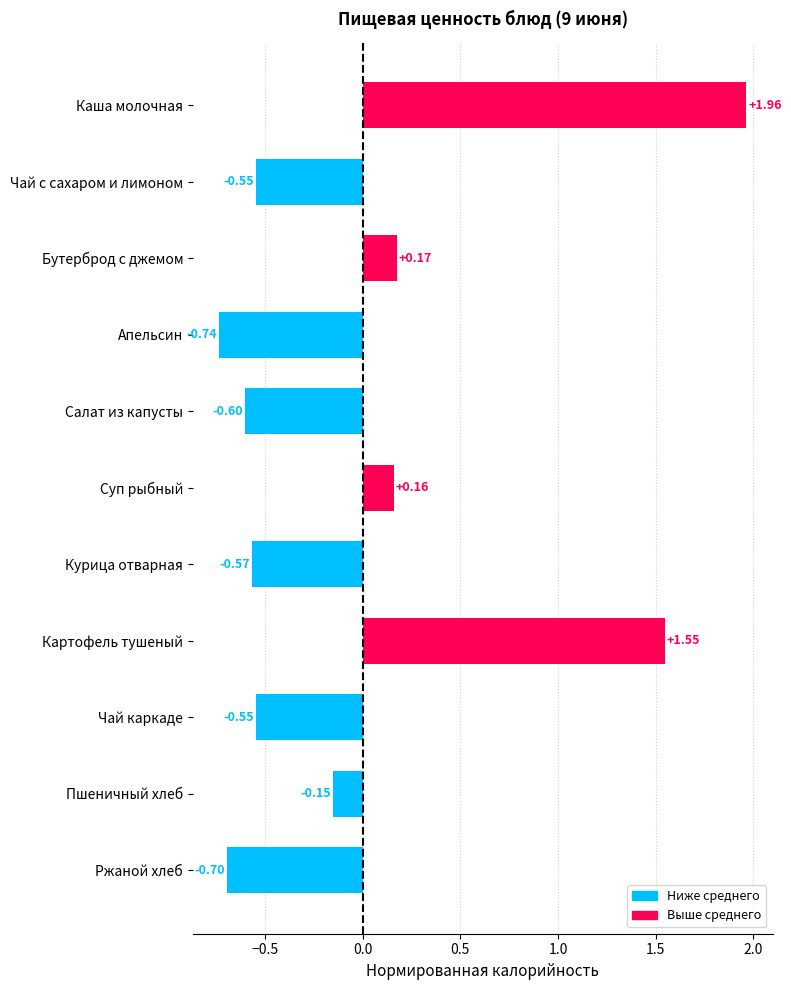

What is the difference between the maximum and minimum values?

2.7